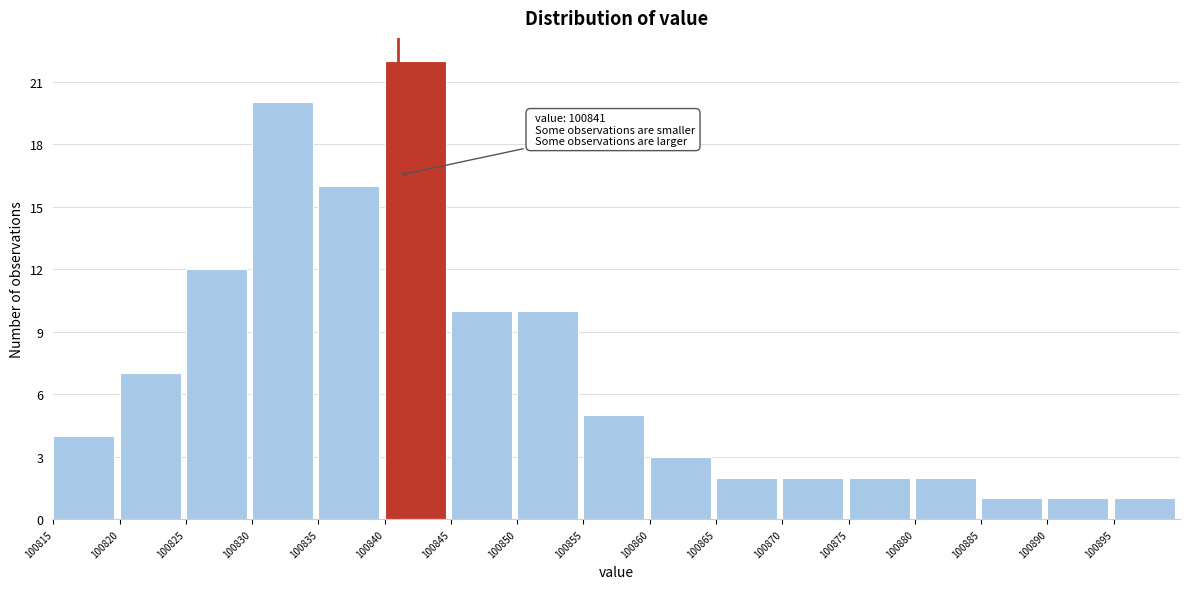

Over which range of the x-axis is the bar tallest?

100840 to 100845